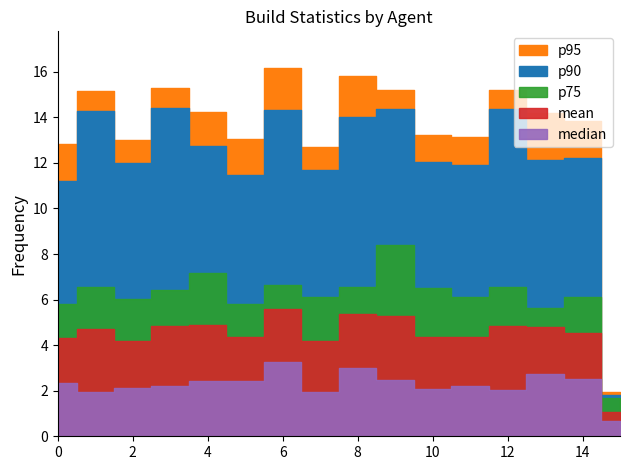

Reading left to right, list all the values displayed in this chart.

builds: integration-agent-docker-1001=4959.0	integration-agent-docker-1002=4019.0	integration-agent-docker-1003=3587.0	integration-agent-docker-1004=3649.0	integration-agent-docker-1005=5120.0	integration-agent-docker-1006=4637.0	integration-agent-docker-1007=6871.0	integration-agent-docker-1008=3758.0	integration-agent-docker-1009=6164.0	integration-agent-docker-1010=3719.0	integration-agent-docker-1011=4649.0	integration-agent-docker-1012=4476.0	integration-agent-docker-1013=4070.0	integration-agent-docker-1016=7710.0	integration-agent-jessie-docker-1001=6134.0	integration-agent-puppet-docker-1001=1210.0
mean: integration-agent-docker-1001=4.3	integration-agent-docker-1002=4.7	integration-agent-docker-1003=4.2	integration-agent-docker-1004=4.8	integration-agent-docker-1005=4.9	integration-agent-docker-1006=4.3	integration-agent-docker-1007=5.6	integration-agent-docker-1008=4.2	integration-agent-docker-1009=5.4	integration-agent-docker-1010=5.3	integration-agent-docker-1011=4.3	integration-agent-docker-1012=4.4	integration-agent-docker-1013=4.8	integration-agent-docker-1016=4.8	integration-agent-jessie-docker-1001=4.5	integration-agent-puppet-docker-1001=1.1
median: integration-agent-docker-1001=2.3	integration-agent-docker-1002=2.0	integration-agent-docker-1003=2.1	integration-agent-docker-1004=2.2	integration-agent-docker-1005=2.4	integration-agent-docker-1006=2.4	integration-agent-docker-1007=3.3	integration-agent-docker-1008=1.9	integration-agent-docker-1009=3.0	integration-agent-docker-1010=2.5	integration-agent-docker-1011=2.1	integration-agent-docker-1012=2.2	integration-agent-docker-1013=2.0	integration-agent-docker-1016=2.7	integration-agent-jessie-docker-1001=2.5	integration-agent-puppet-docker-1001=0.7
p75: integration-agent-docker-1001=5.8	integration-agent-docker-1002=6.6	integration-agent-docker-1003=6.0	integration-agent-docker-1004=6.4	integration-agent-docker-1005=7.2	integration-agent-docker-1006=5.8	integration-agent-docker-1007=6.7	integration-agent-docker-1008=6.1	integration-agent-docker-1009=6.6	integration-agent-docker-1010=8.4	integration-agent-docker-1011=6.5	integration-agent-docker-1012=6.1	integration-agent-docker-1013=6.5	integration-agent-docker-1016=5.6	integration-agent-jessie-docker-1001=6.1	integration-agent-puppet-docker-1001=1.7
p90: integration-agent-docker-1001=11.2	integration-agent-docker-1002=14.3	integration-agent-docker-1003=12.0	integration-agent-docker-1004=14.4	integration-agent-docker-1005=12.7	integration-agent-docker-1006=11.5	integration-agent-docker-1007=14.3	integration-agent-docker-1008=11.7	integration-agent-docker-1009=14.0	integration-agent-docker-1010=14.4	integration-agent-docker-1011=12.0	integration-agent-docker-1012=11.9	integration-agent-docker-1013=14.3	integration-agent-docker-1016=12.1	integration-agent-jessie-docker-1001=12.2	integration-agent-puppet-docker-1001=1.8
p95: integration-agent-docker-1001=12.8	integration-agent-docker-1002=15.2	integration-agent-docker-1003=13.0	integration-agent-docker-1004=15.3	integration-agent-docker-1005=14.2	integration-agent-docker-1006=13.0	integration-agent-docker-1007=16.2	integration-agent-docker-1008=12.7	integration-agent-docker-1009=15.8	integration-agent-docker-1010=15.2	integration-agent-docker-1011=13.2	integration-agent-docker-1012=13.2	integration-agent-docker-1013=15.2	integration-agent-docker-1016=14.2	integration-agent-jessie-docker-1001=13.8	integration-agent-puppet-docker-1001=1.9